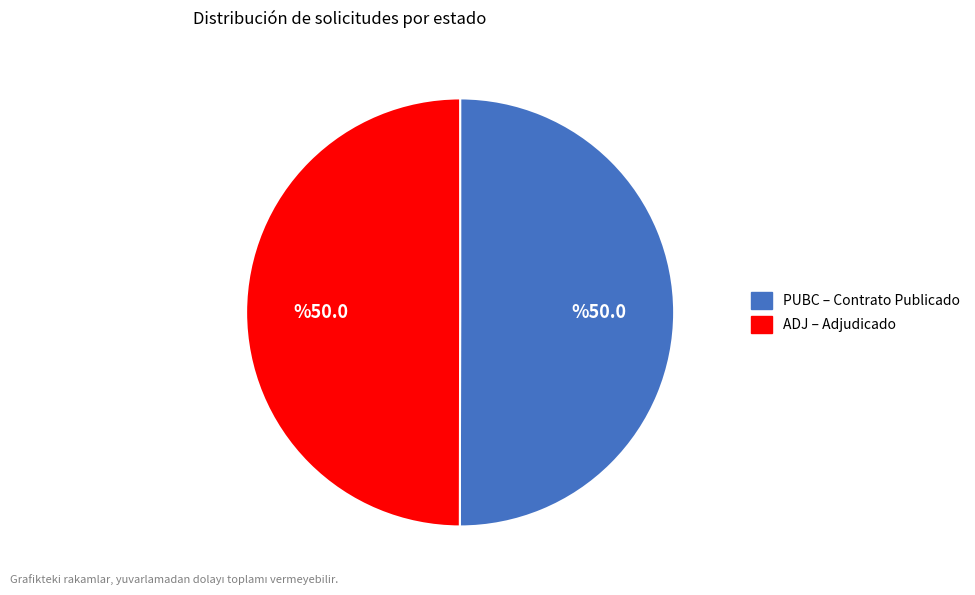

True or false: PUBC accounts for 50% of the total.

True